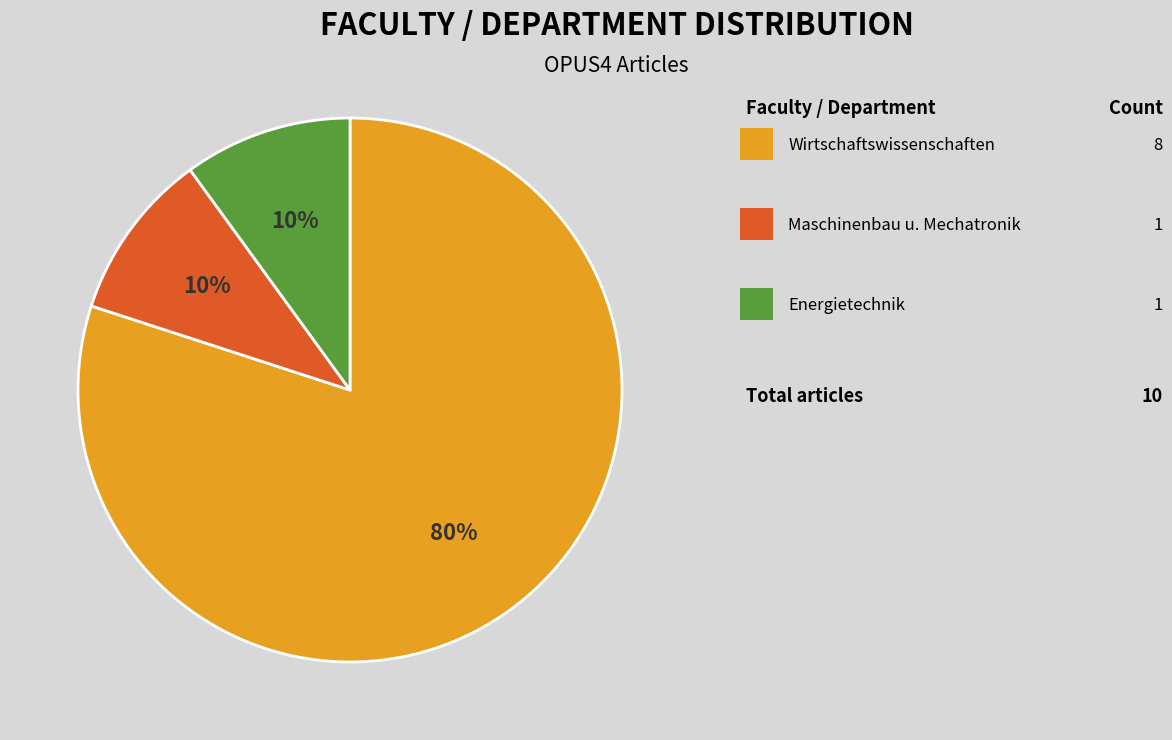

How many segments does this pie chart have?

3